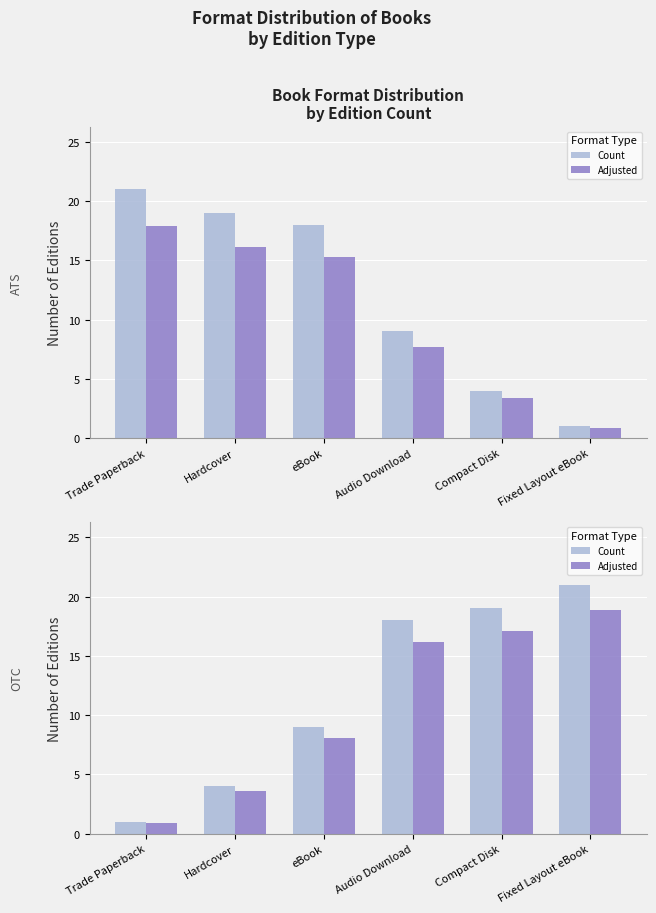

At which category does the chart reach its peak across all series?

Fixed Layout eBook